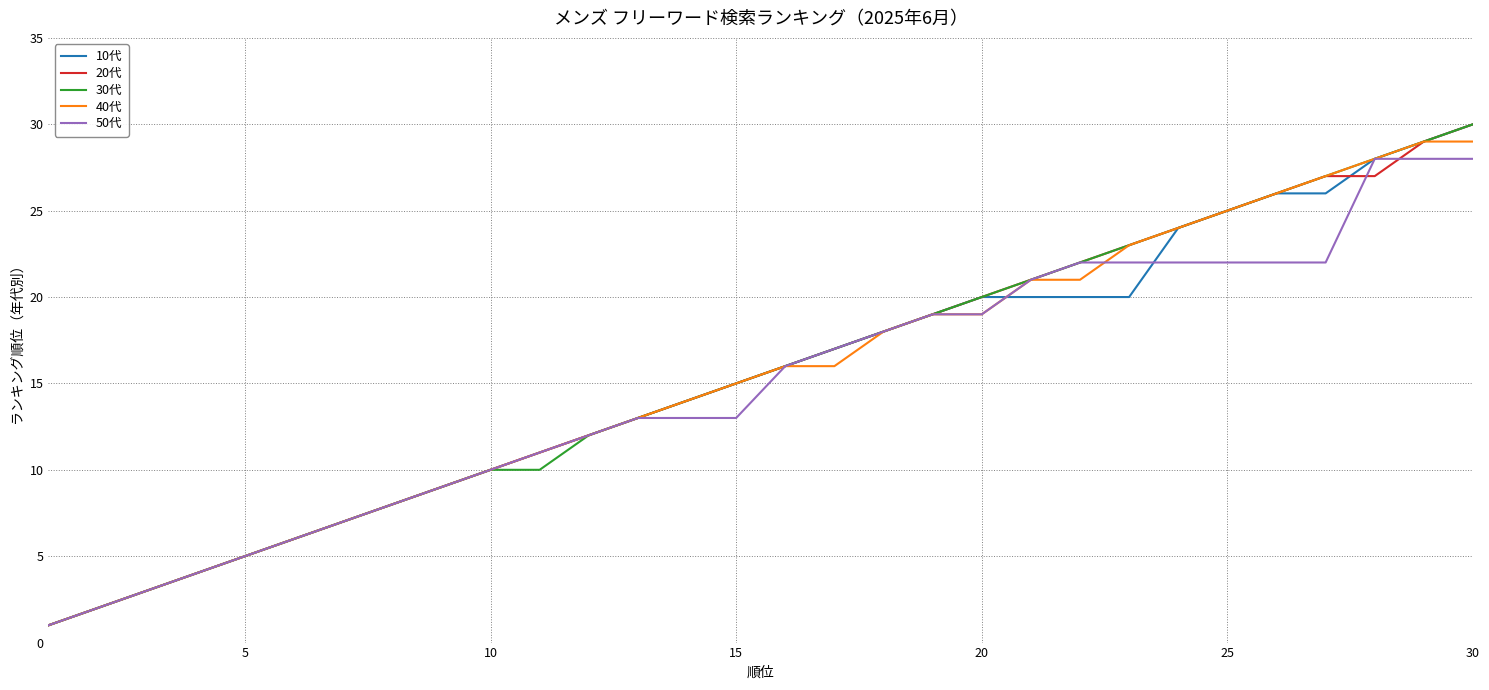

What is the maximum value shown in the chart?

30